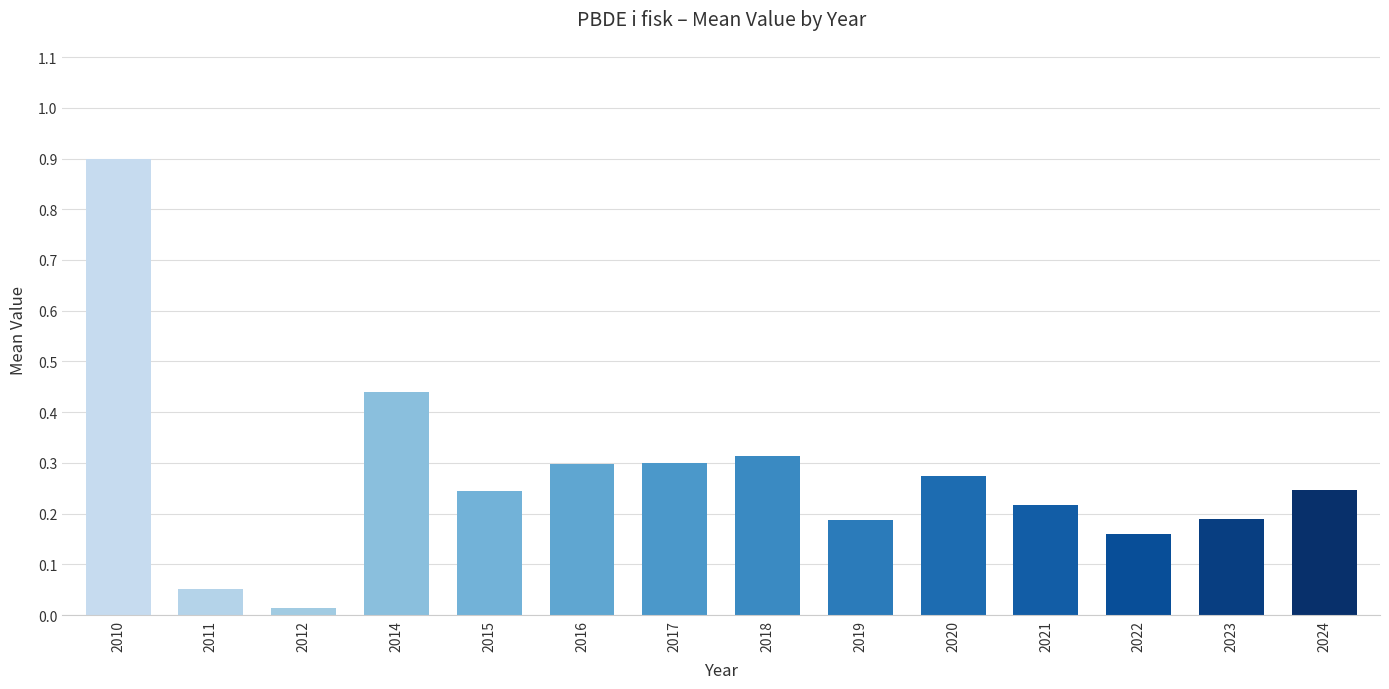

What is the difference between the maximum and minimum values?

0.9